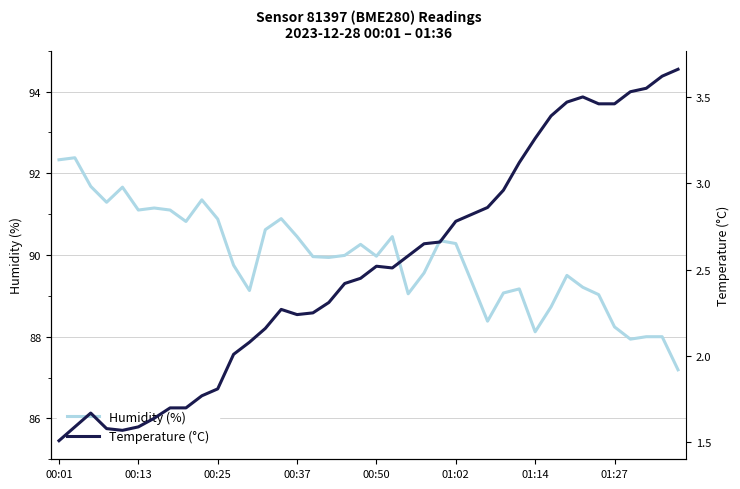

List the series in order of their overall mean, lowest first.

temperature, humidity